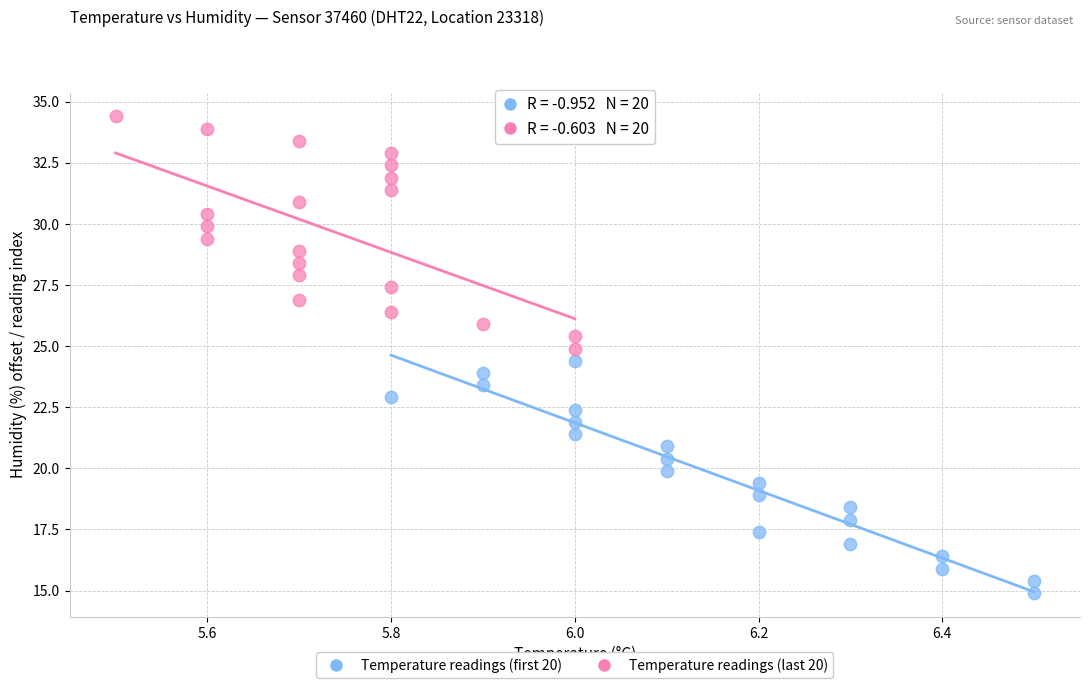

Which series reaches the minimum Y coordinate?

Temperature readings (first 20)